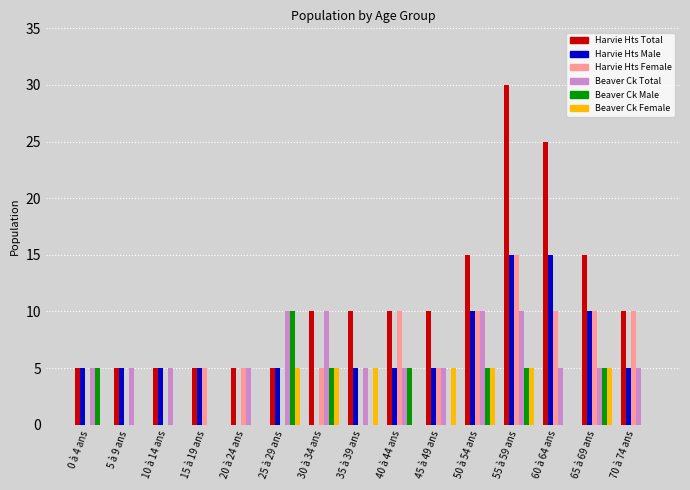

Reading left to right, what are all the values shown in this chart?

Harvie Hts Total: 0 à 4 ans=5	5 à 9 ans=5	10 à 14 ans=5	15 à 19 ans=5	20 à 24 ans=5	25 à 29 ans=5	30 à 34 ans=10	35 à 39 ans=10	40 à 44 ans=10	45 à 49 ans=10	50 à 54 ans=15	55 à 59 ans=30	60 à 64 ans=25	65 à 69 ans=15	70 à 74 ans=10
Harvie Hts Male: 0 à 4 ans=5	5 à 9 ans=5	10 à 14 ans=5	15 à 19 ans=5	20 à 24 ans=0	25 à 29 ans=5	30 à 34 ans=0	35 à 39 ans=5	40 à 44 ans=5	45 à 49 ans=5	50 à 54 ans=10	55 à 59 ans=15	60 à 64 ans=15	65 à 69 ans=10	70 à 74 ans=5
Harvie Hts Female: 0 à 4 ans=0	5 à 9 ans=0	10 à 14 ans=0	15 à 19 ans=5	20 à 24 ans=5	25 à 29 ans=0	30 à 34 ans=5	35 à 39 ans=0	40 à 44 ans=10	45 à 49 ans=5	50 à 54 ans=10	55 à 59 ans=15	60 à 64 ans=10	65 à 69 ans=10	70 à 74 ans=10
Beaver Ck Total: 0 à 4 ans=5	5 à 9 ans=5	10 à 14 ans=5	15 à 19 ans=0	20 à 24 ans=5	25 à 29 ans=10	30 à 34 ans=10	35 à 39 ans=5	40 à 44 ans=5	45 à 49 ans=5	50 à 54 ans=10	55 à 59 ans=10	60 à 64 ans=5	65 à 69 ans=5	70 à 74 ans=5
Beaver Ck Male: 0 à 4 ans=5	5 à 9 ans=0	10 à 14 ans=0	15 à 19 ans=0	20 à 24 ans=0	25 à 29 ans=10	30 à 34 ans=5	35 à 39 ans=0	40 à 44 ans=5	45 à 49 ans=0	50 à 54 ans=5	55 à 59 ans=5	60 à 64 ans=0	65 à 69 ans=5	70 à 74 ans=0
Beaver Ck Female: 0 à 4 ans=0	5 à 9 ans=0	10 à 14 ans=0	15 à 19 ans=0	20 à 24 ans=0	25 à 29 ans=5	30 à 34 ans=5	35 à 39 ans=5	40 à 44 ans=0	45 à 49 ans=5	50 à 54 ans=5	55 à 59 ans=5	60 à 64 ans=0	65 à 69 ans=5	70 à 74 ans=0